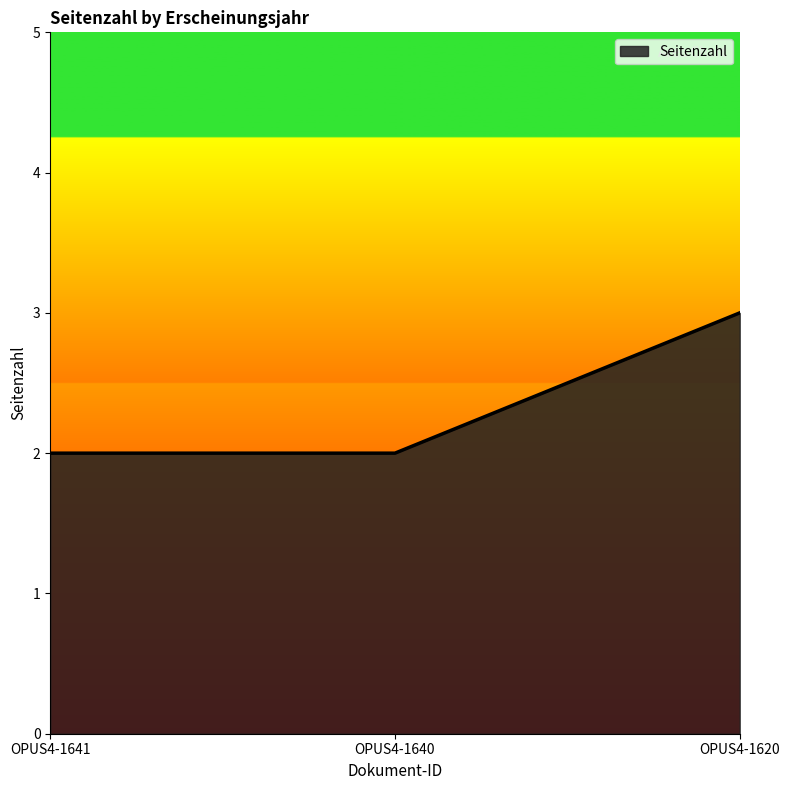

Between OPUS4-1640 and OPUS4-1620, which is larger?

OPUS4-1620